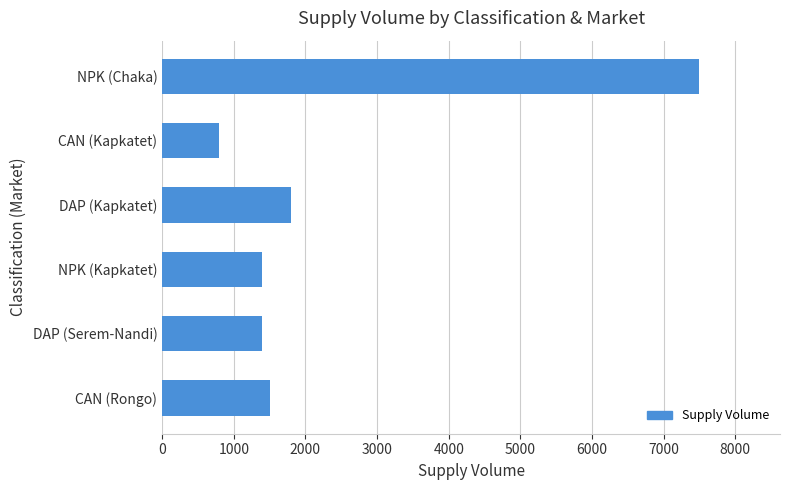

What is the smallest value displayed?

800